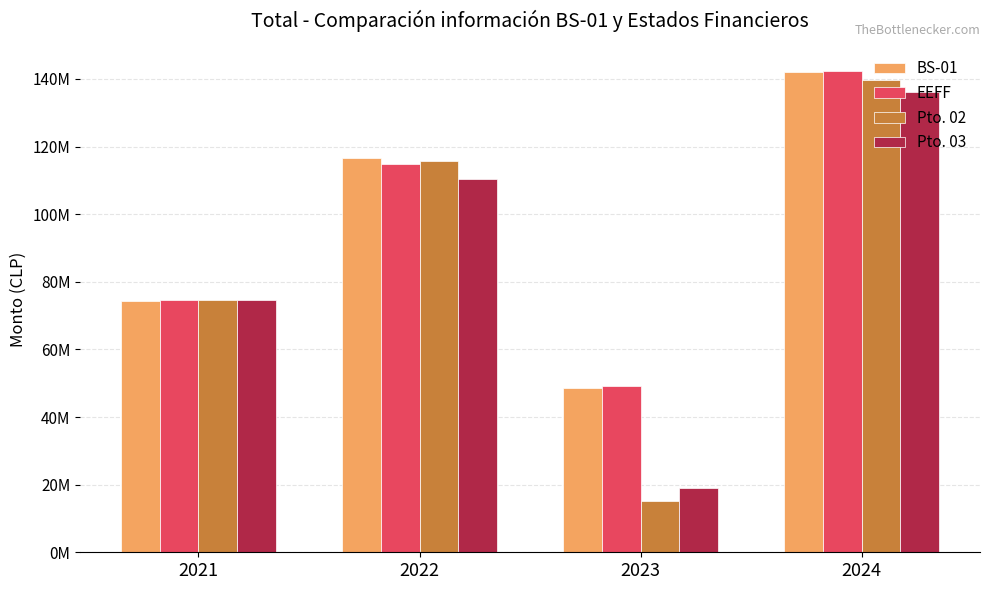

At which label does BS-01 reach its peak?

2024